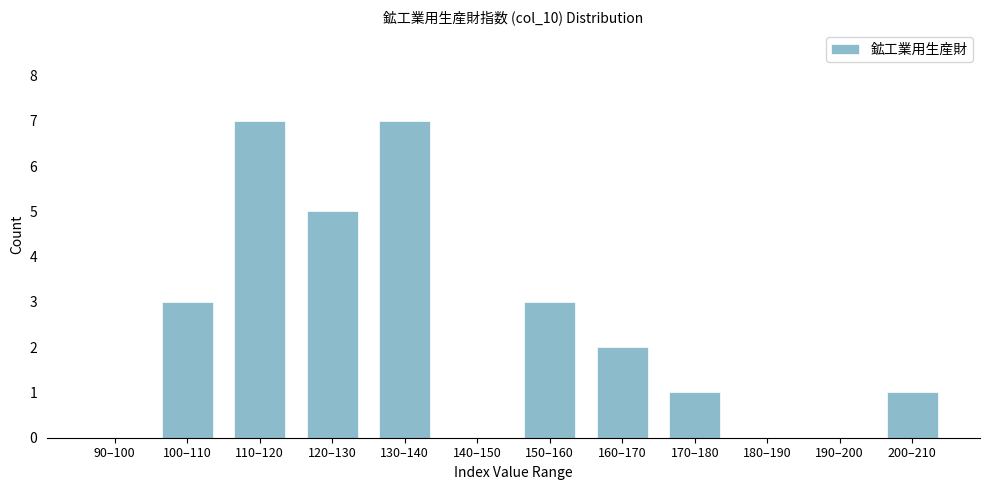

Reading right to left, list all the values displayed in this chart.

200–210=1	190–200=0	180–190=0	170–180=1	160–170=2	150–160=3	140–150=0	130–140=7	120–130=5	110–120=7	100–110=3	90–100=0